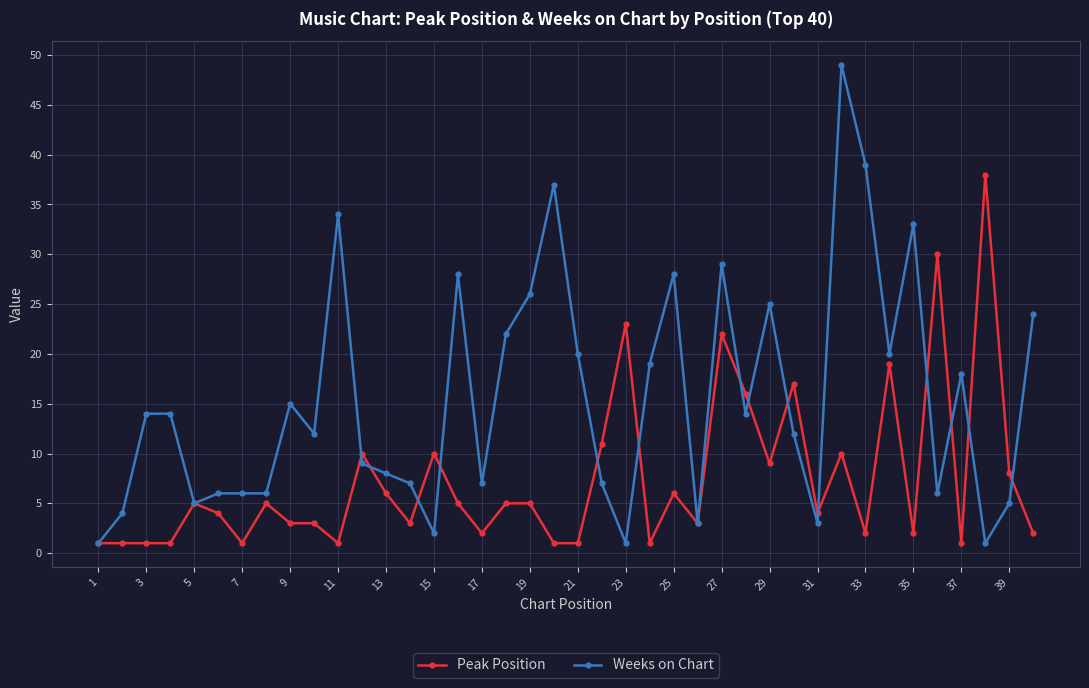

Rank the series by their maximum value, from highest to lowest.

Weeks on Chart, Peak Position